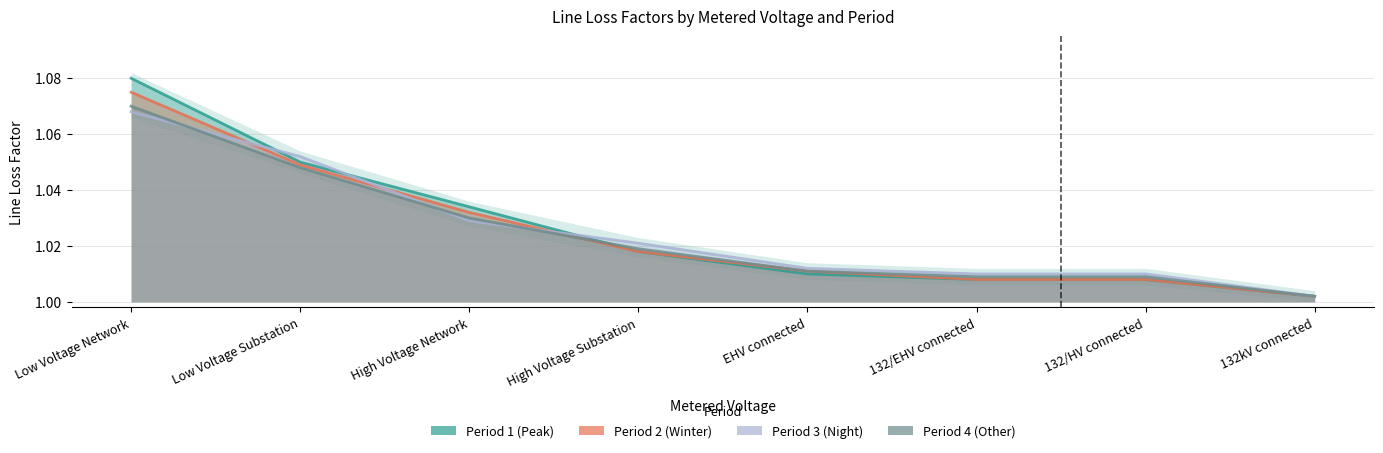

Is it true that Period 3 equals 1.0 at 132/EHV connected?

True